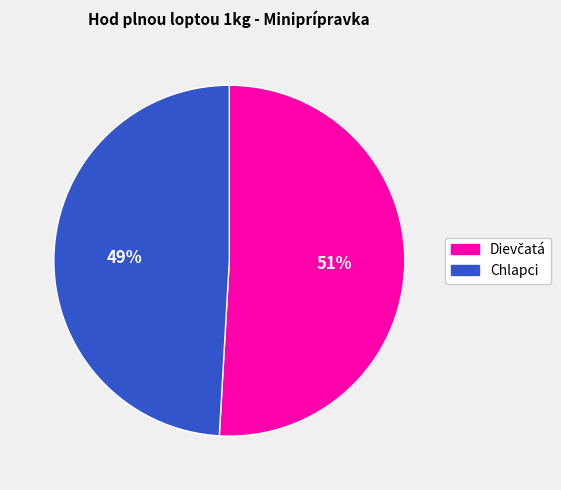

To the nearest percent, what is the difference between the largest and smallest slice percentages?

2%